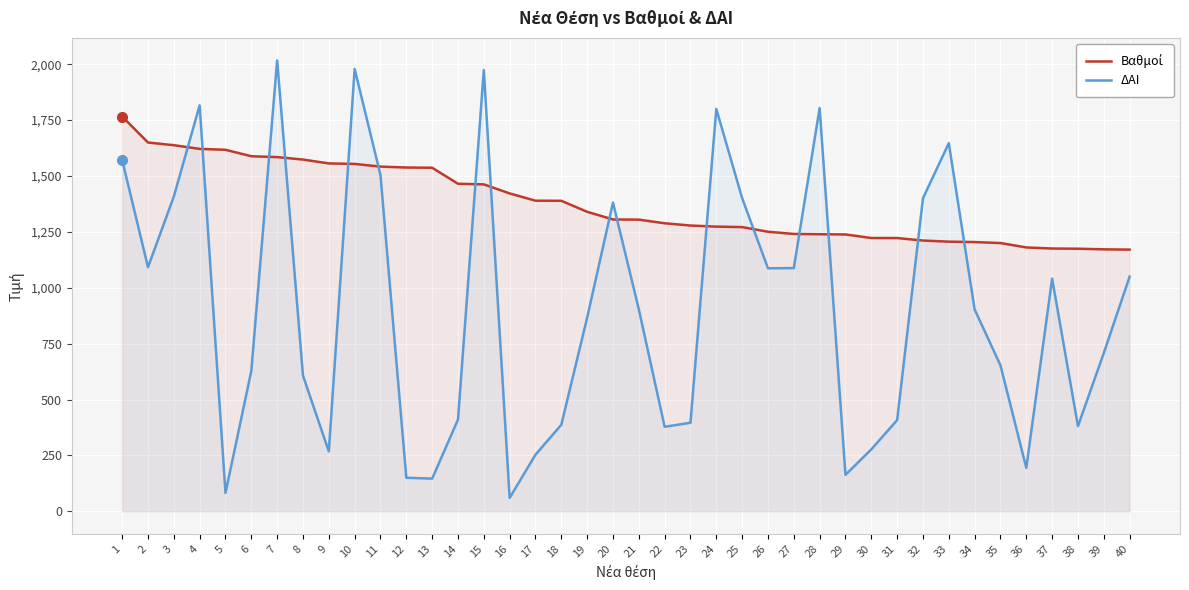

In ΔΑΙ, how many points are higher than both neighbors (excluding endpoints)?

9